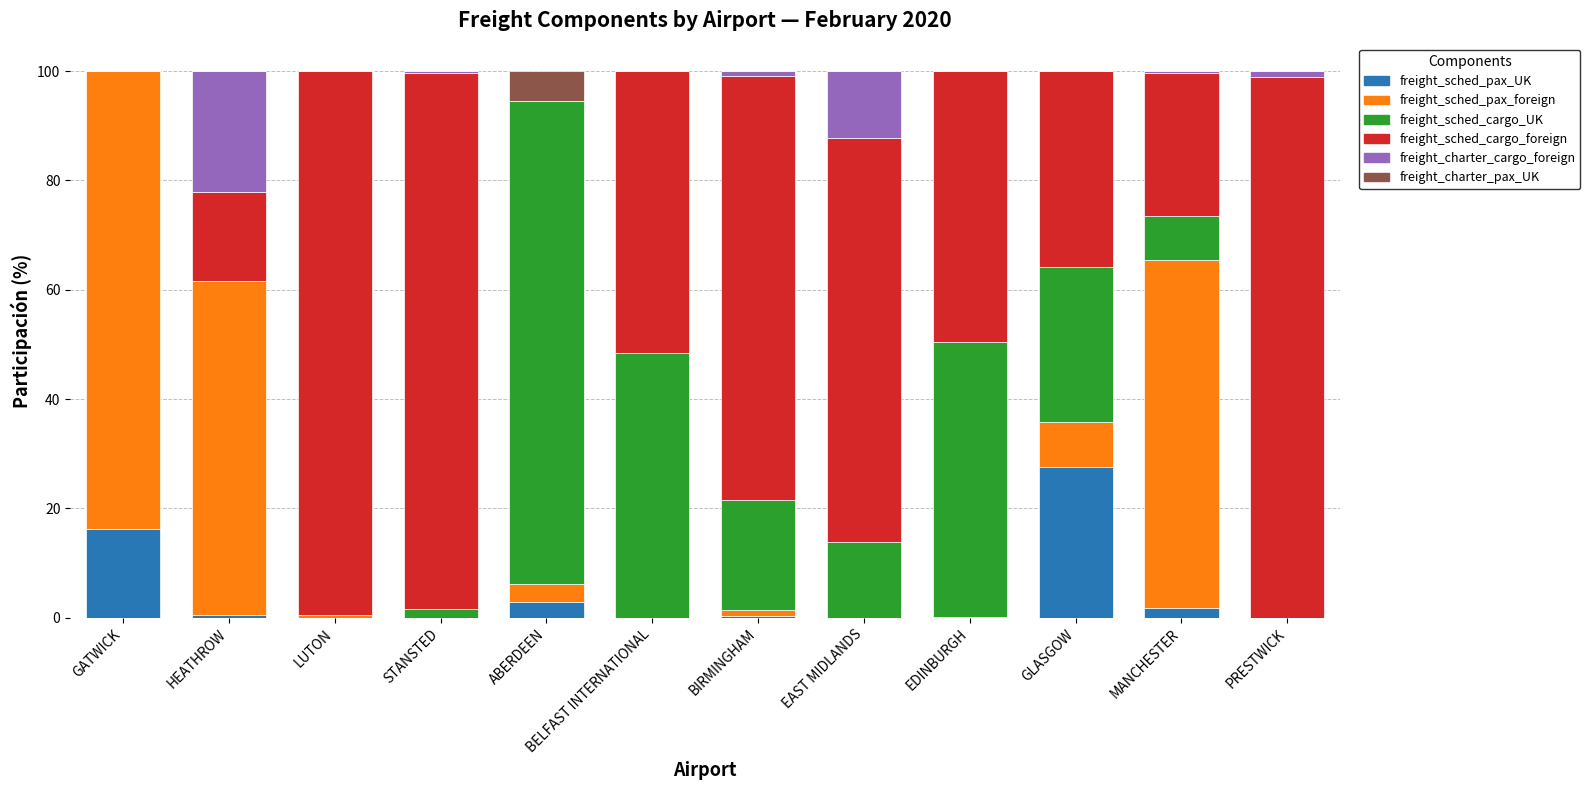

Count the number of categories in the chart.

12